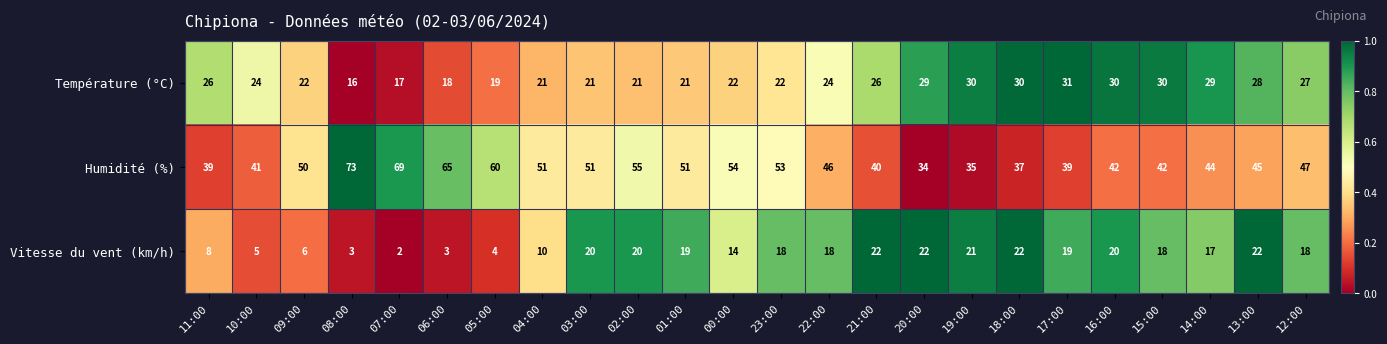

Which series has the largest total across all categories?

Humidité (%)